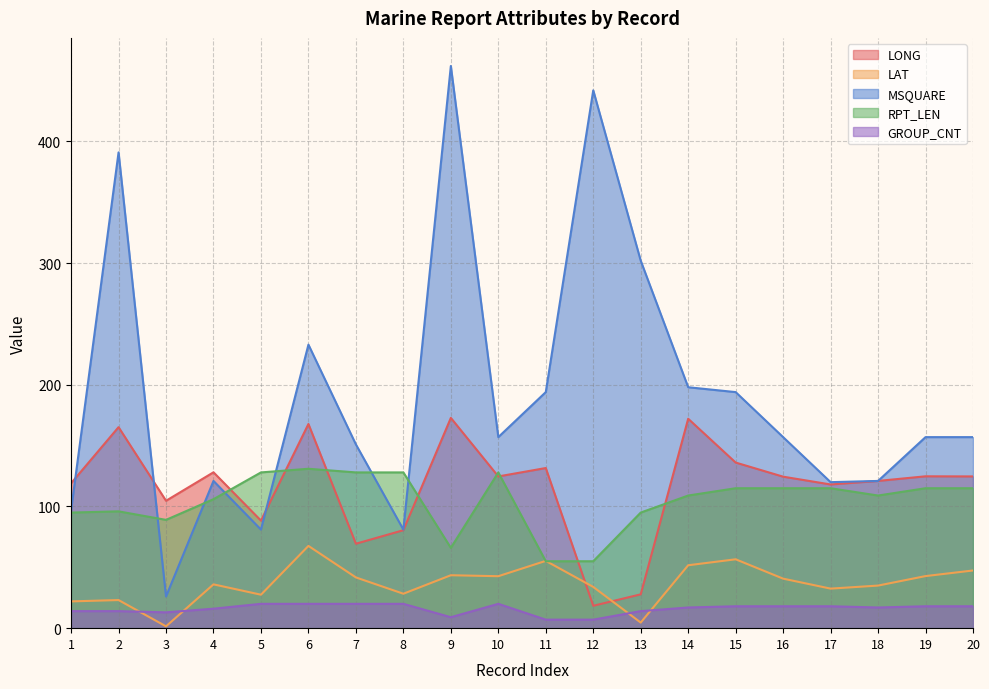

What is the difference between the second highest and second lowest values in the LAT series?

52.0